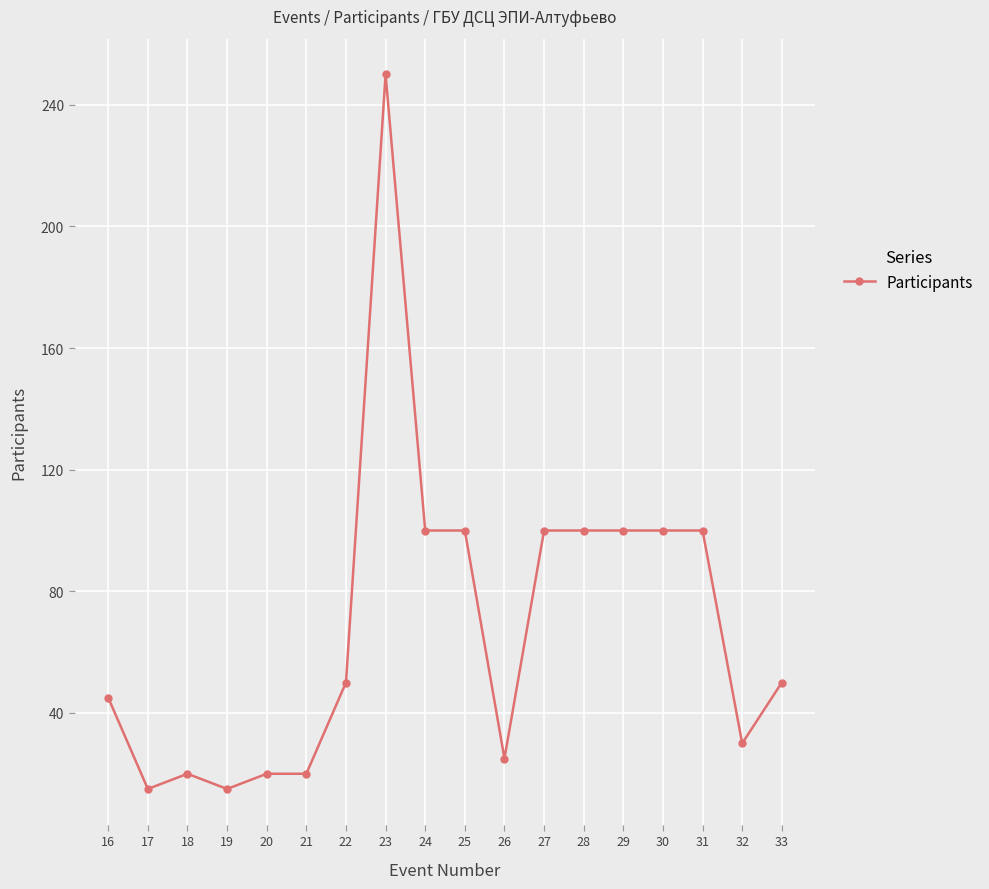

Reading left to right, list all the values displayed in this chart.

16=45	17=15	18=20	19=15	20=20	21=20	22=50	23=250	24=100	25=100	26=25	27=100	28=100	29=100	30=100	31=100	32=30	33=50